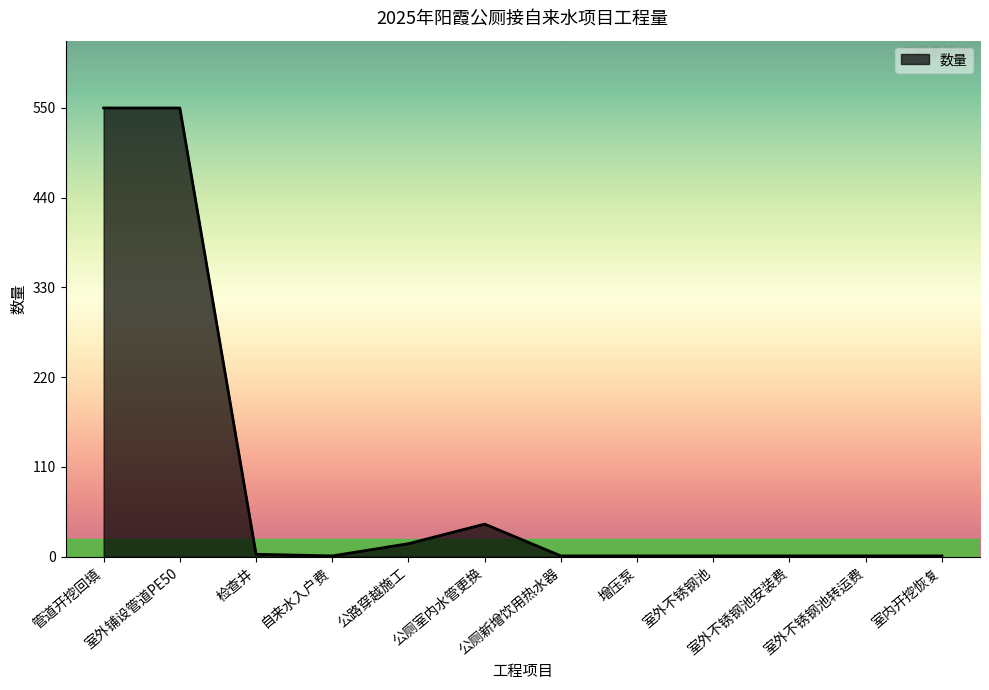

What is the change in value from 管道开挖回填 to 公路穿越施工?

-534